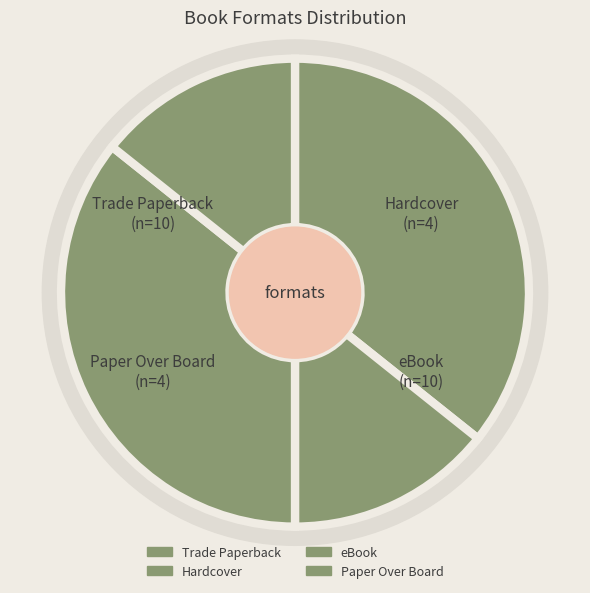

To the nearest percent, what is the difference between the eBook and Paper Over Board slice percentages?

21%